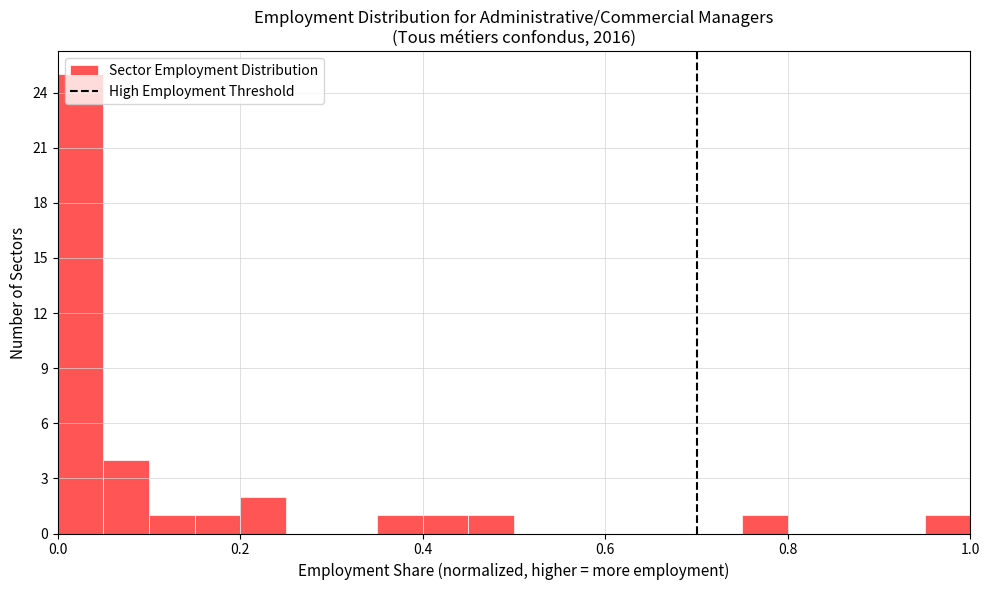

Read against the x-axis, roughly where is the centre of the tallest bar?

0.02